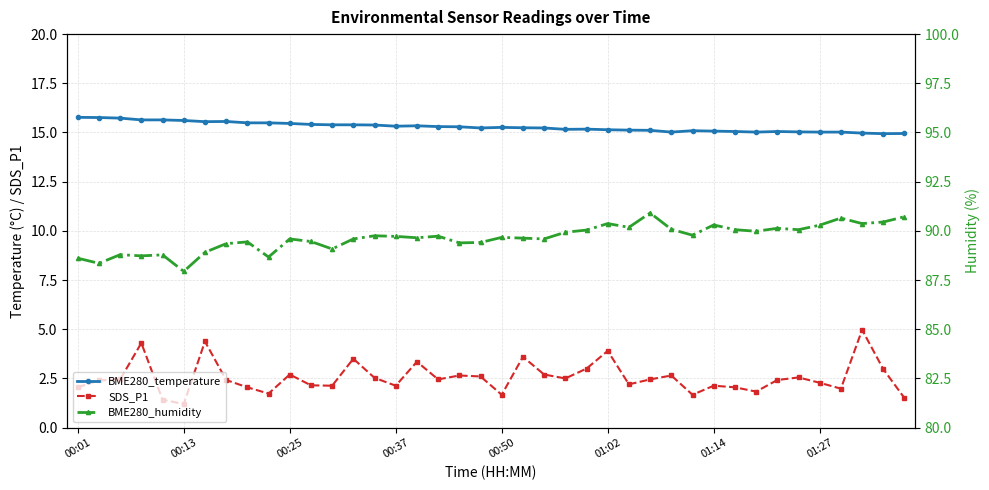

What are all the series names shown in the legend?

BME280_temperature, SDS_P1, BME280_humidity